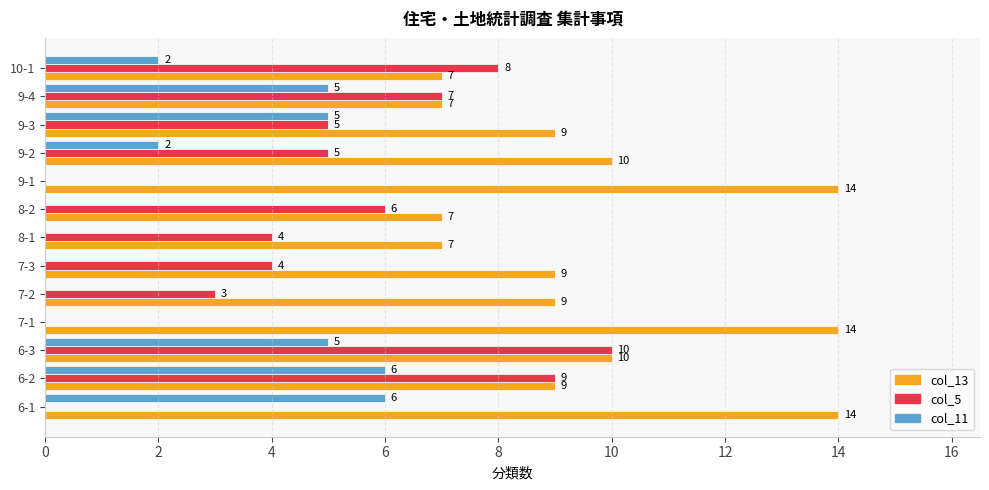

What is the sum of all col_13 values?

126